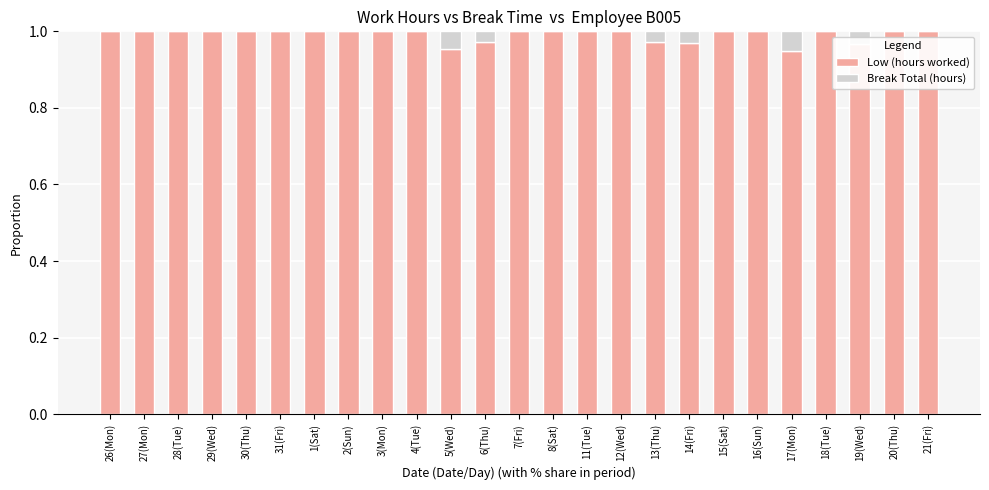

What is the sum of the Low (hours worked) values at 11(Tue) and 1(Sat)?

2.0